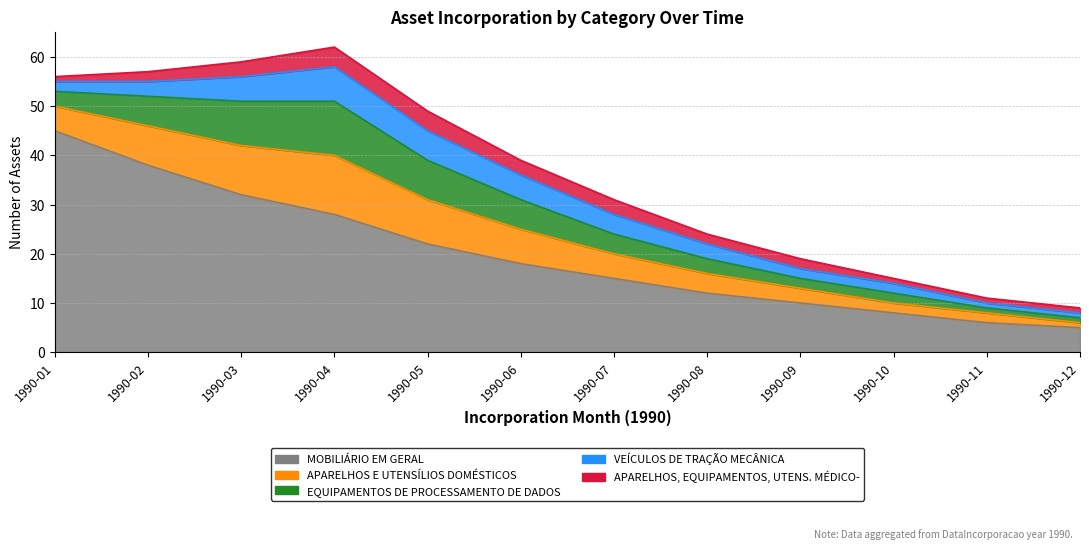

How many lines are shown in the chart?

5